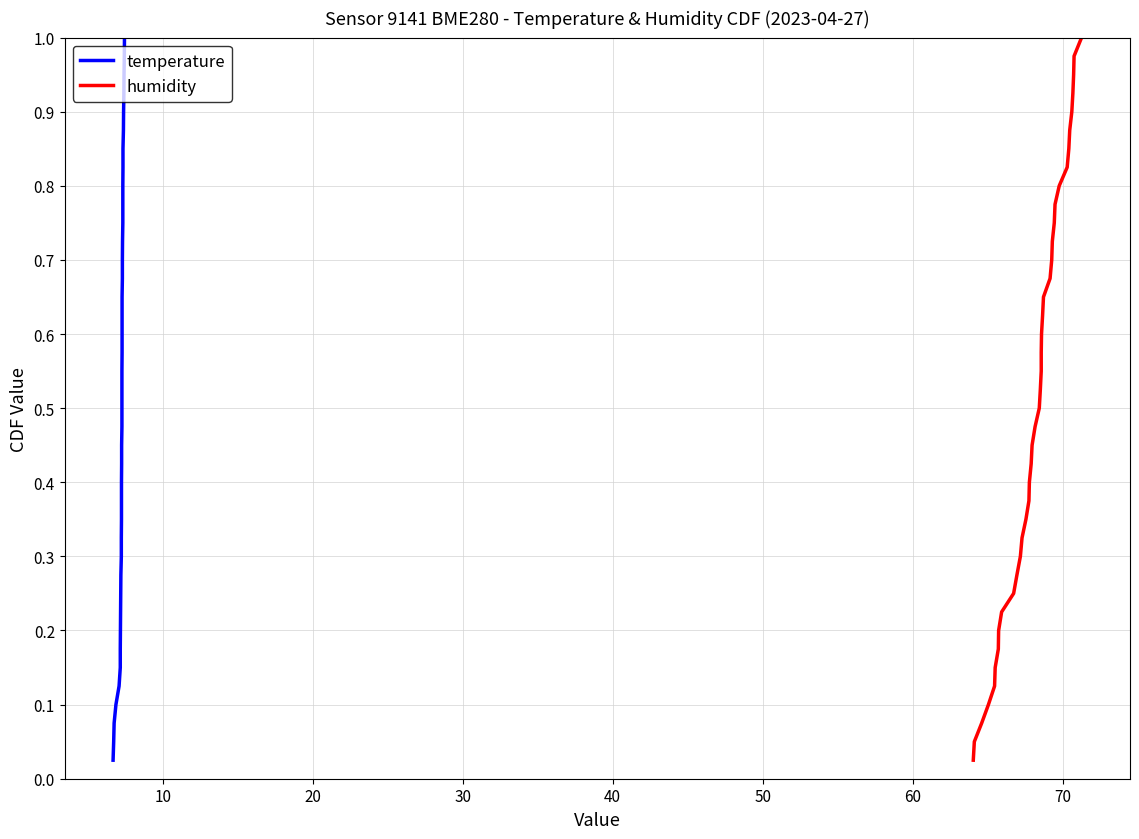

Reading left to right, what are all the values shown in this chart?

temperature: 0.0	0.1	0.1	0.1	0.1	0.1	0.2	0.2	0.2	0.2	0.3	0.3	0.3	0.3	0.4	0.4	0.4	0.5	0.5	0.5	0.5	0.6	0.6	0.6	0.6	0.7	0.7	0.7	0.7	0.8	0.8	0.8	0.8	0.8	0.9	0.9	0.9	0.9	1.0	1.0
humidity: 0.0	0.1	0.1	0.1	0.1	0.1	0.2	0.2	0.2	0.2	0.3	0.3	0.3	0.3	0.4	0.4	0.4	0.5	0.5	0.5	0.5	0.6	0.6	0.6	0.6	0.7	0.7	0.7	0.7	0.8	0.8	0.8	0.8	0.8	0.9	0.9	0.9	0.9	1.0	1.0